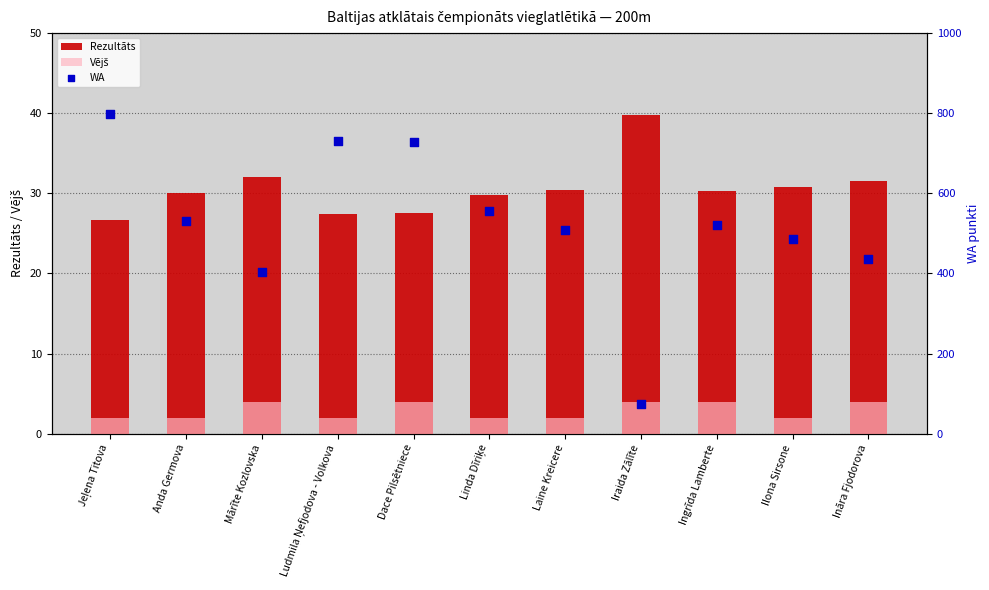

Which series has the largest total across all categories?

WA